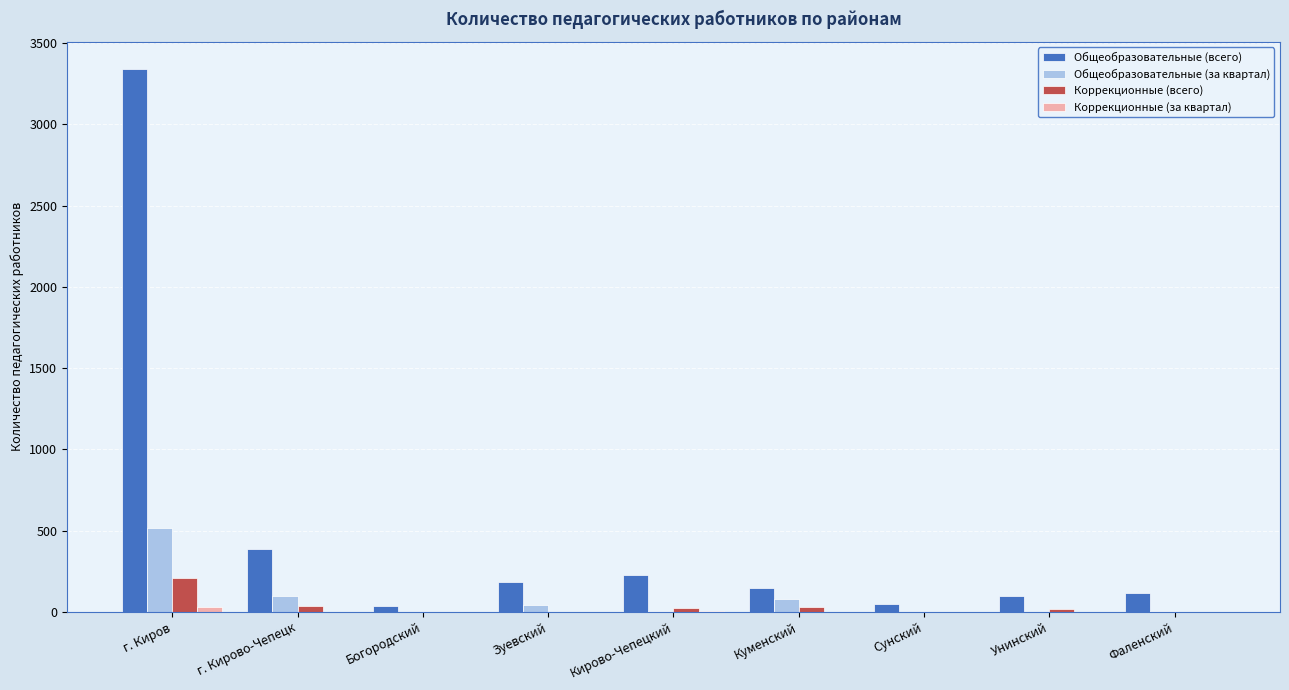

Which series has the largest total across all categories?

Общеобразовательные (всего)